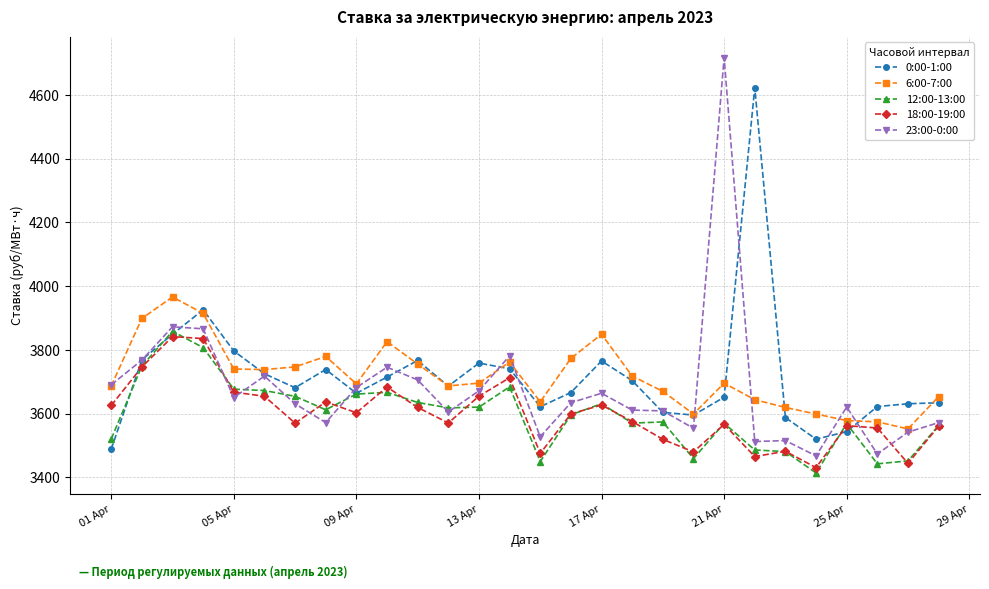

List the series in order of their peak value, highest first.

23:00-0:00, 0:00-1:00, 6:00-7:00, 12:00-13:00, 18:00-19:00